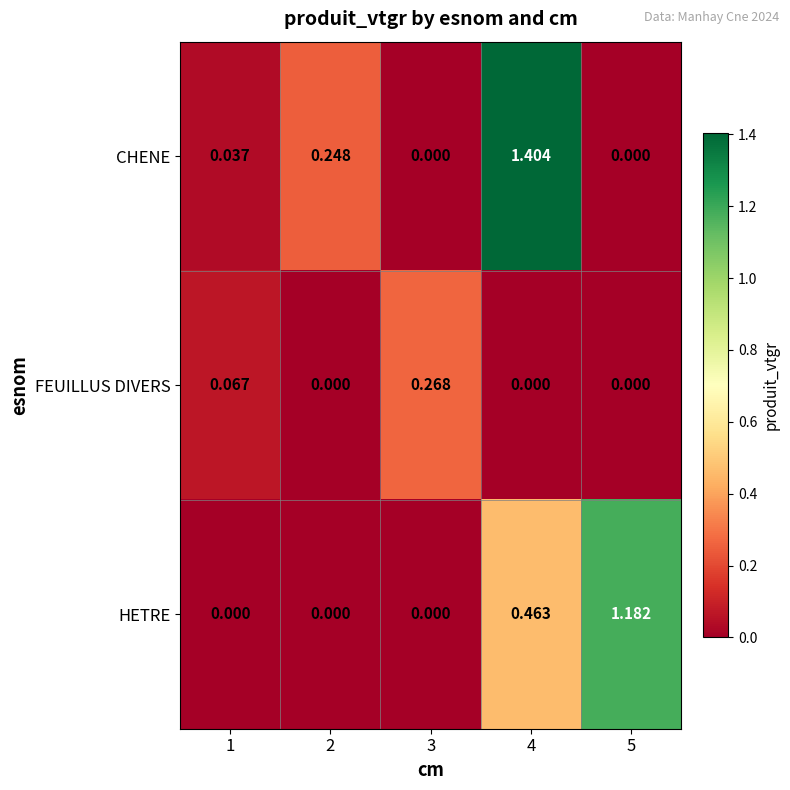

Is the value of FEUILLUS DIVERS at 2 greater than the value of CHENE at 4?

No